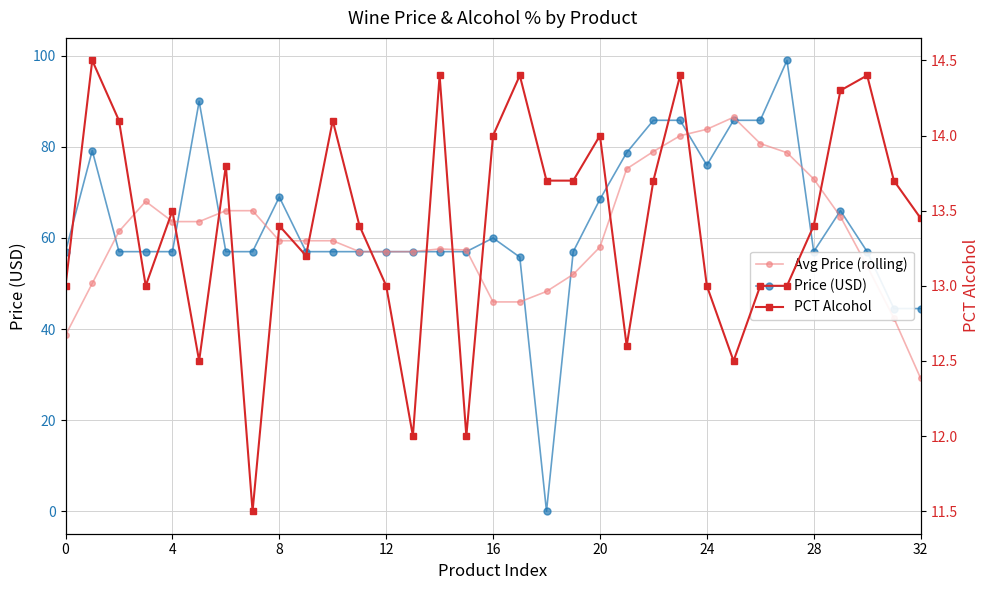

What is the difference between the maximum and second lowest values in the Avg Price (rolling) series?

47.9